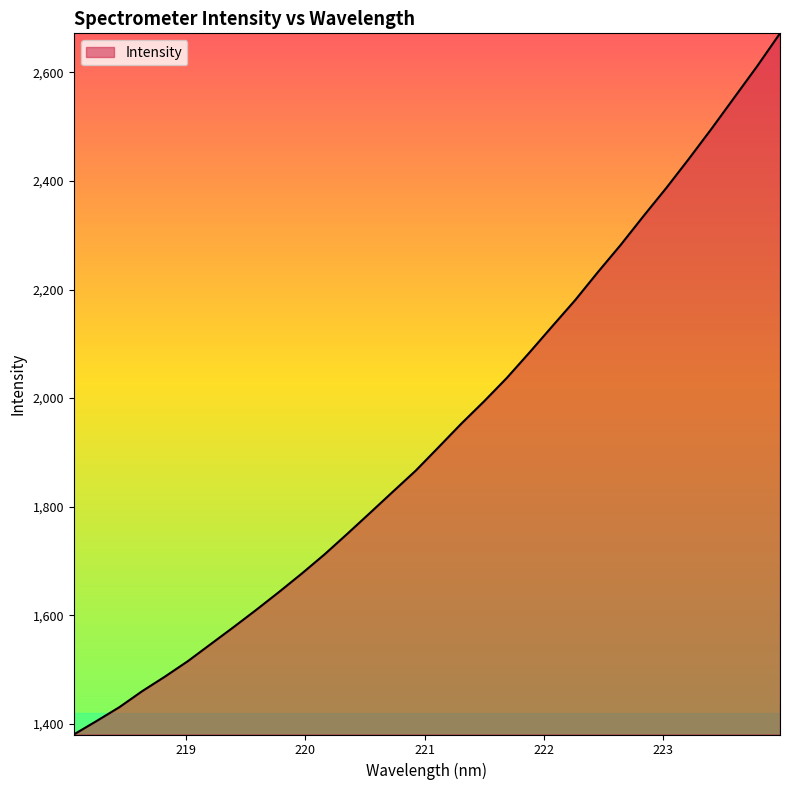

What is the smallest value displayed?

1380.5